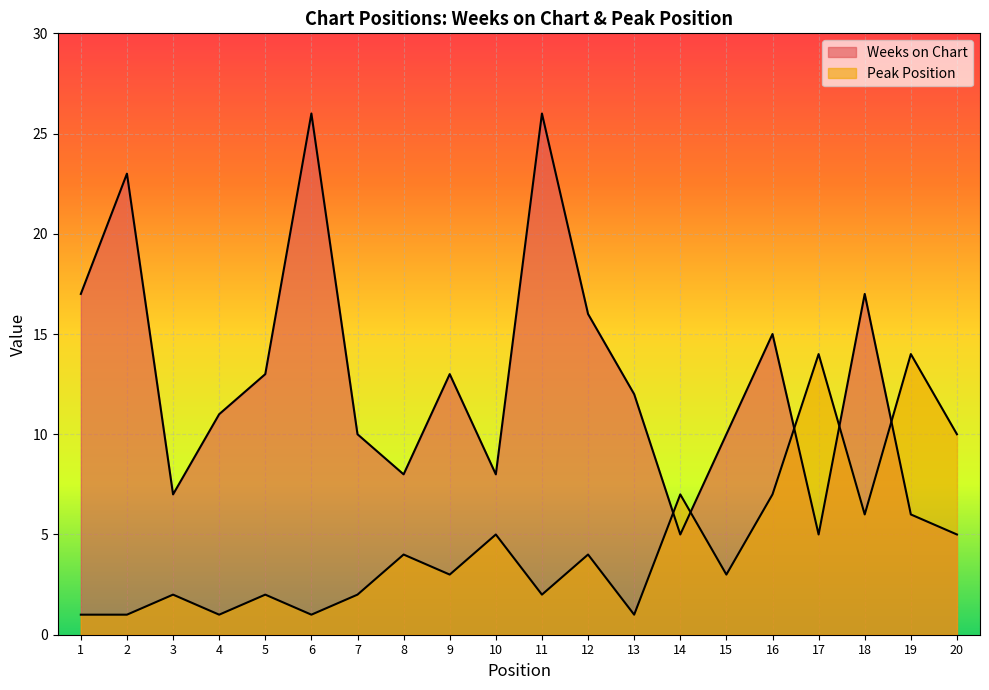

What is the maximum value for Peak Position?

14